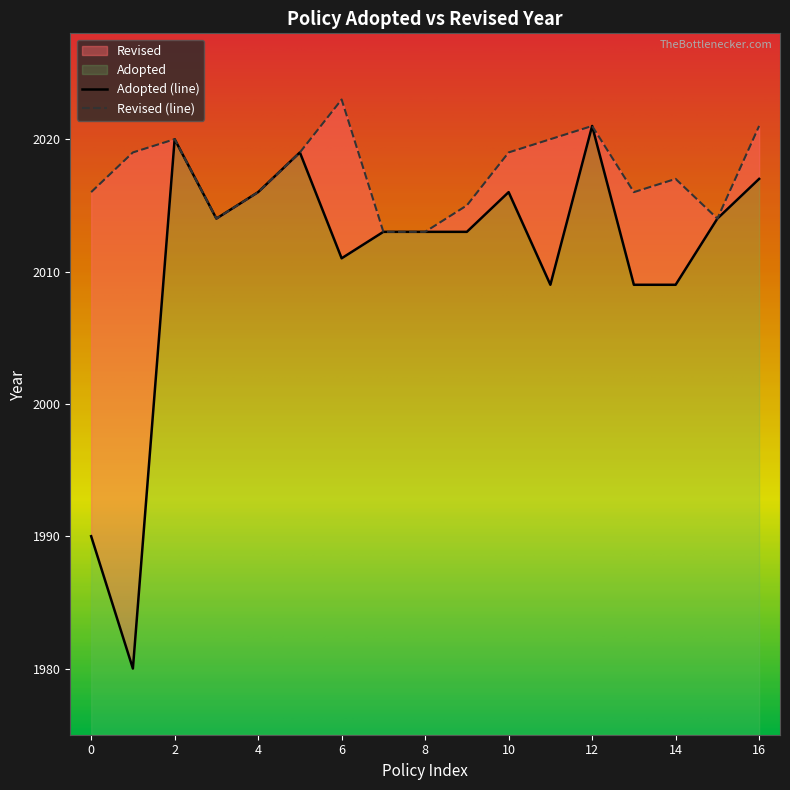

Where is the data nearest to the value 2000?

11